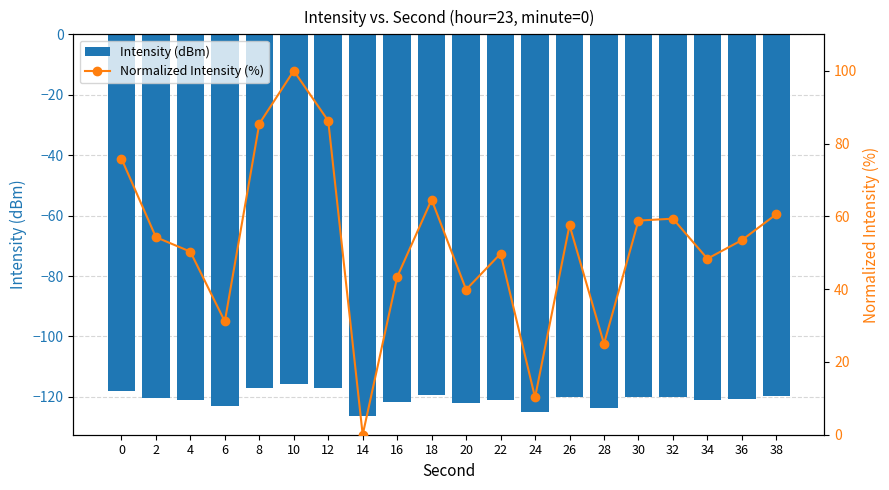

How many data points in Normalized Intensity (%) are less than 54?

10